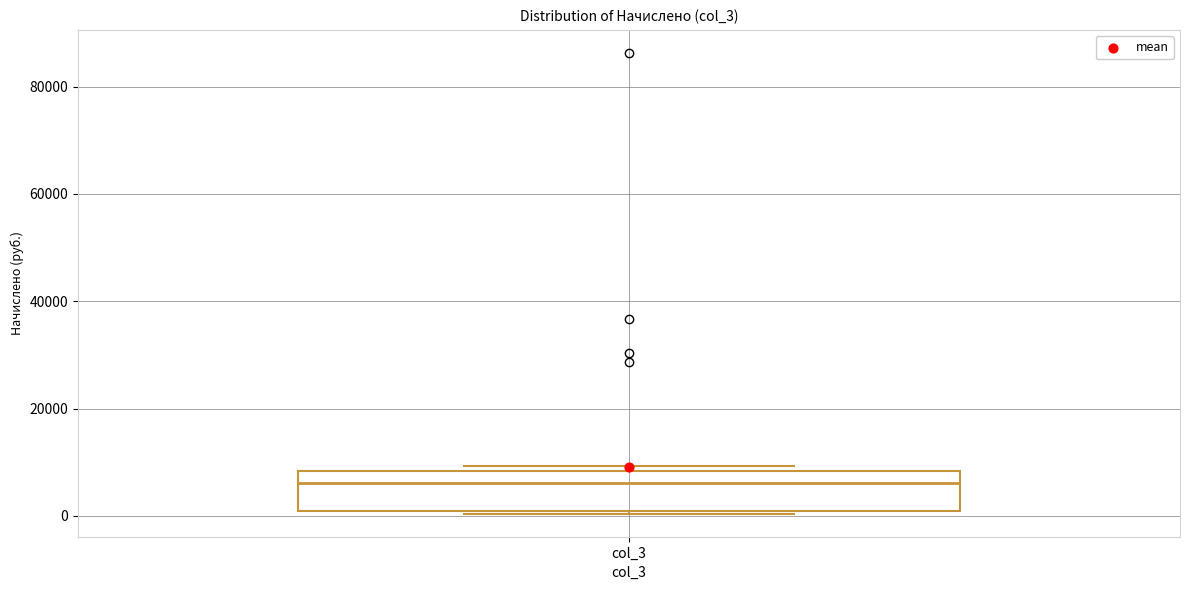

Read this box plot against the y-axis: the position of the median line, the range covered by the box, and the ends of both whiskers. The values are not printed on the chart, so give them approximately, as read against the axis.

median 6000, box 0 to 8000, whiskers 0 to 10000